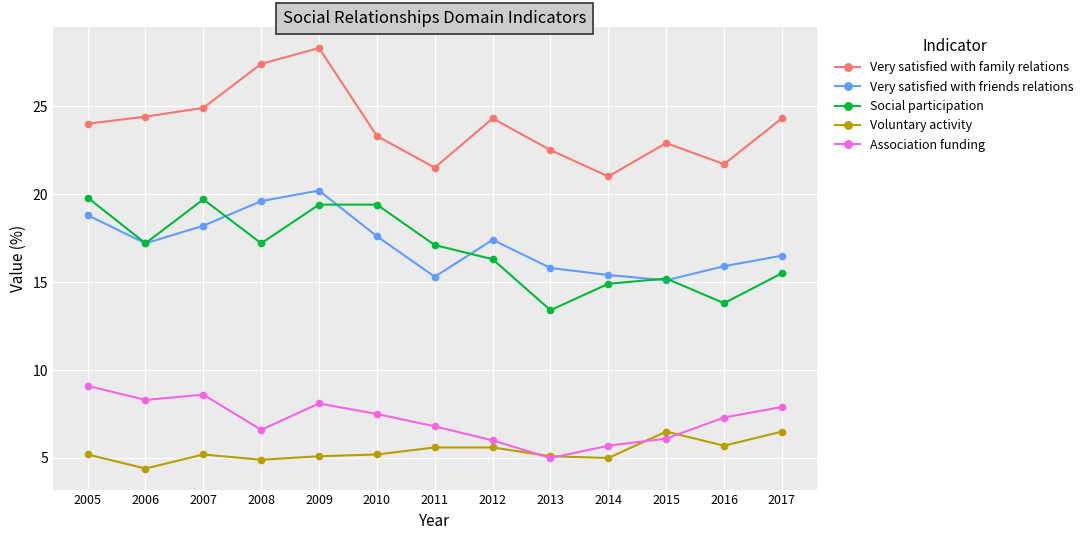

What is the spread (max minus min) of values at 2008?

22.5